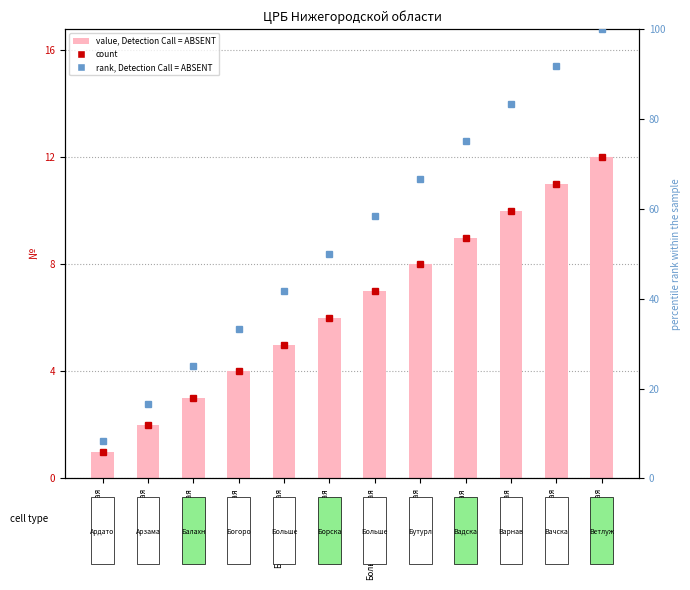

The count series shows 8.6 at Большеболдинская. True or false?

False